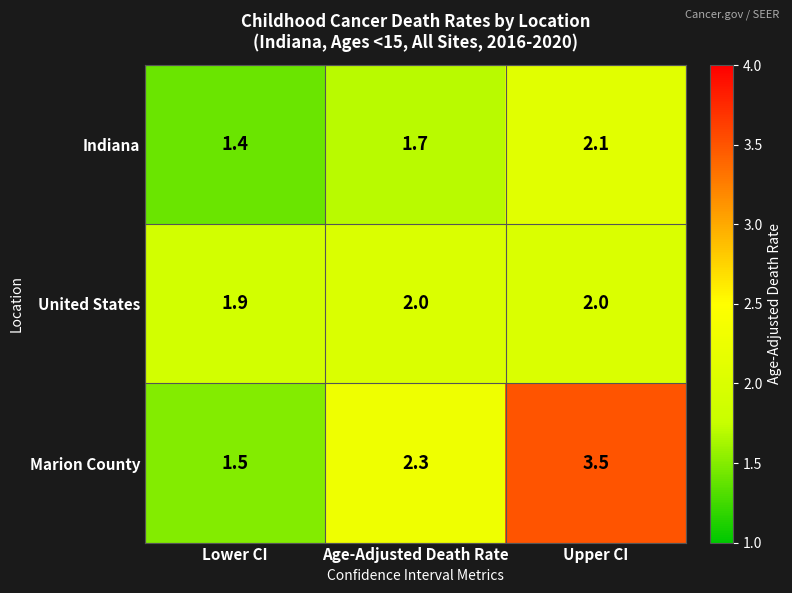

What is the difference between the maximum and second lowest values in the Indiana series?

0.4